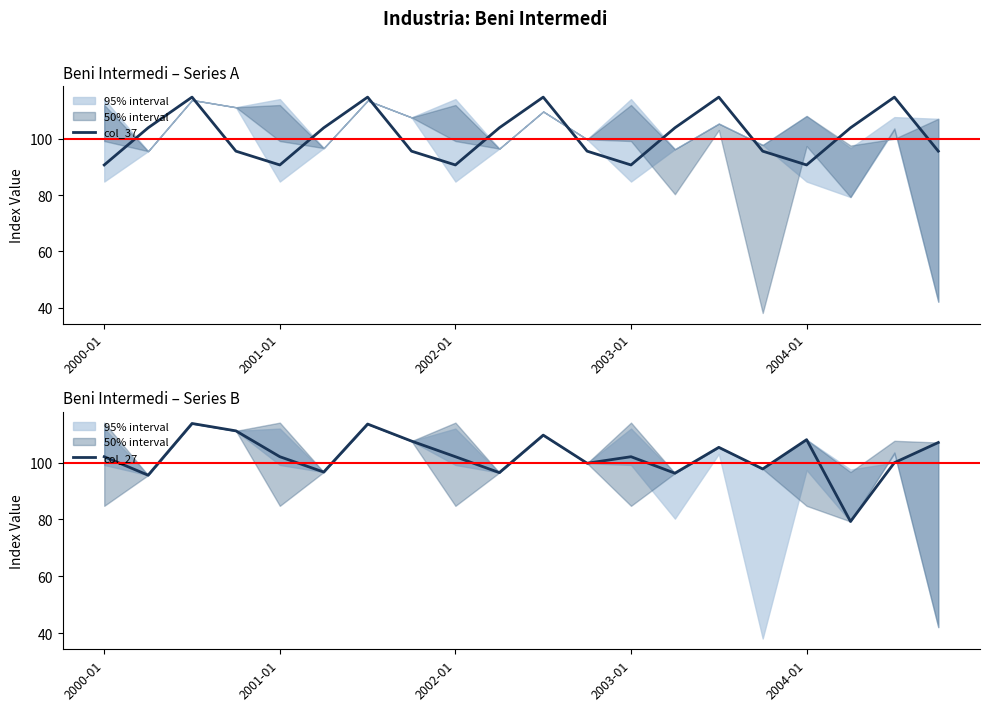

What is the minimum value for col_37?

90.7